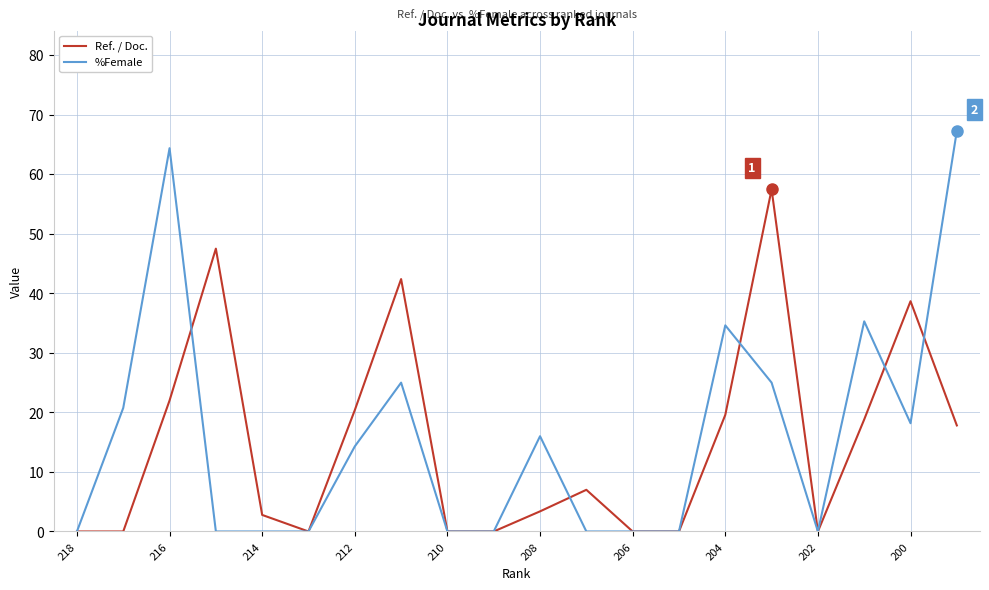

How many values in the Ref. / Doc. series are below 7?

10